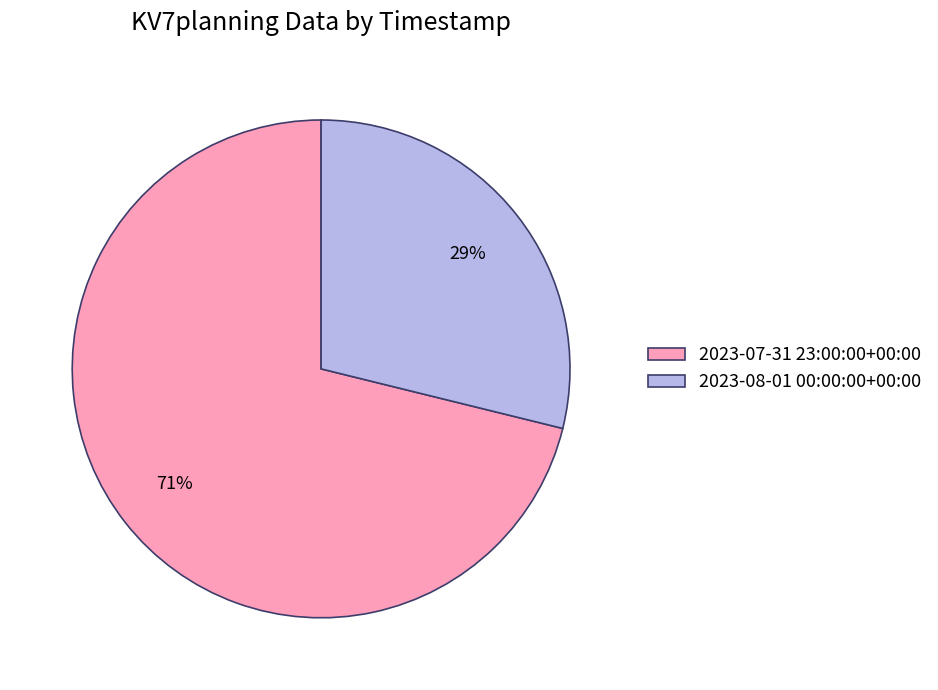

To the nearest percent, what percentage of the pie is 2023-07-31 23:00:00+00:00?

71%